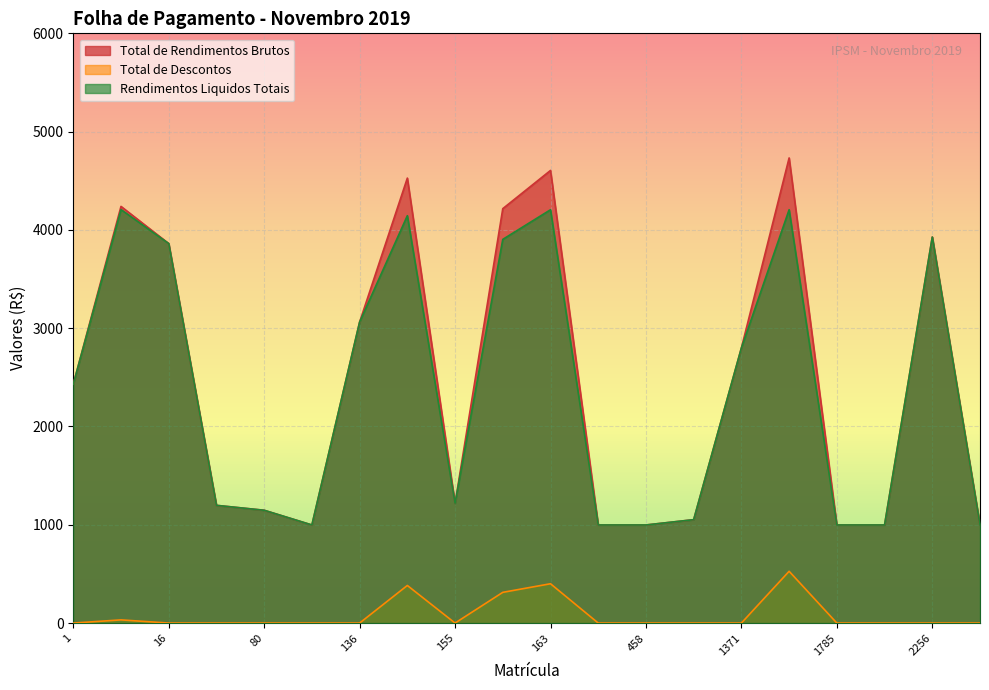

At which category does Rendimentos Liquidos Totais reach its first local valley?

128